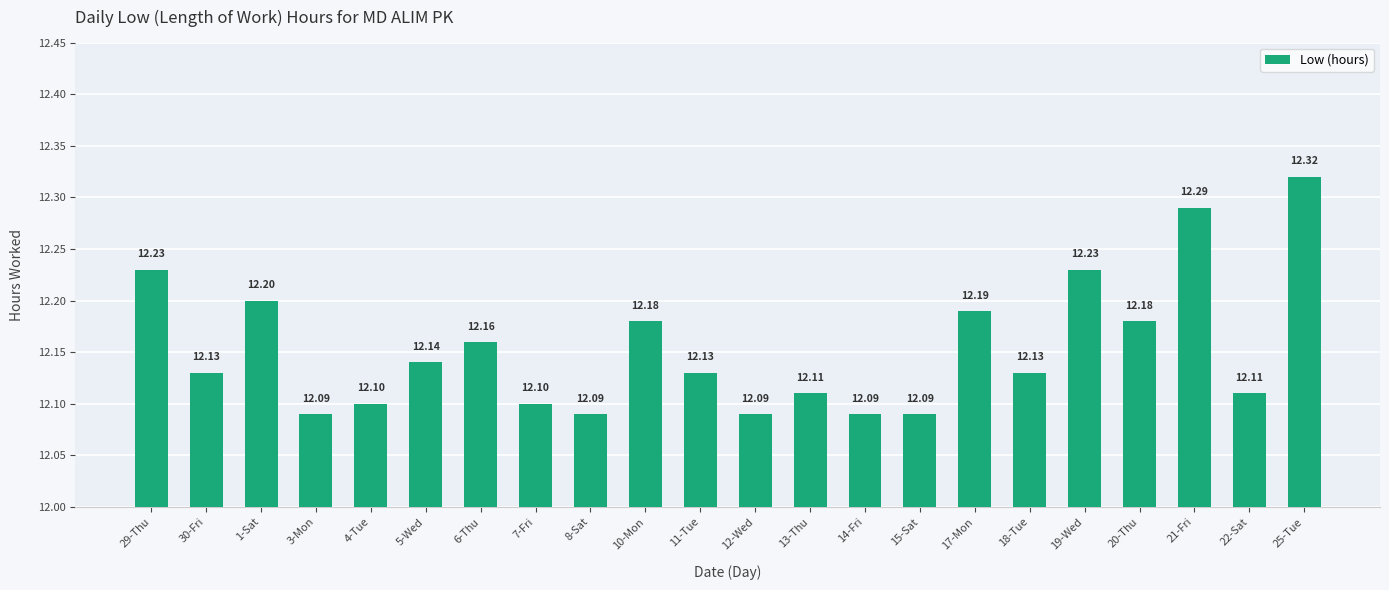

Reading right to left, what are all the values shown in this chart?

25-Tue=12.3	22-Sat=12.1	21-Fri=12.3	20-Thu=12.2	19-Wed=12.2	18-Tue=12.1	17-Mon=12.2	15-Sat=12.1	14-Fri=12.1	13-Thu=12.1	12-Wed=12.1	11-Tue=12.1	10-Mon=12.2	8-Sat=12.1	7-Fri=12.1	6-Thu=12.2	5-Wed=12.1	4-Tue=12.1	3-Mon=12.1	1-Sat=12.2	30-Fri=12.1	29-Thu=12.2